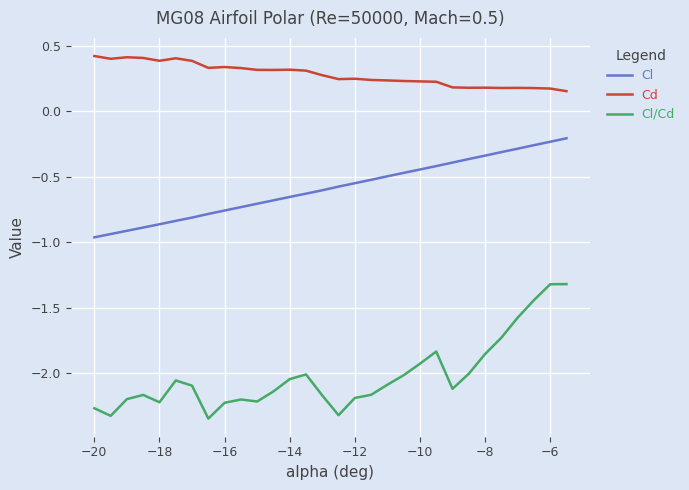

List the series in order of their peak value, lowest first.

Cl/Cd, Cl, Cd